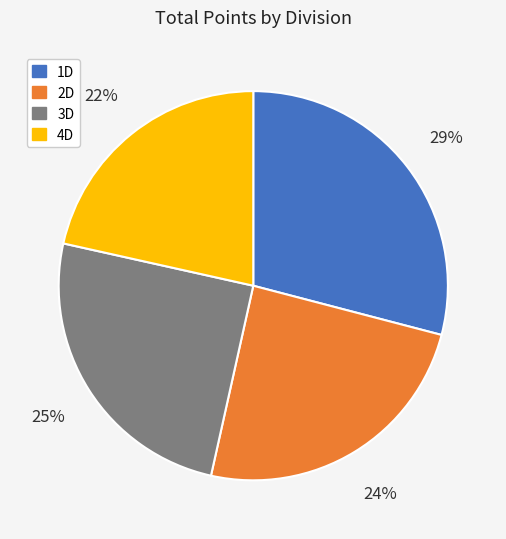

Do 3D and 1D together represent more than half of the pie?

Yes